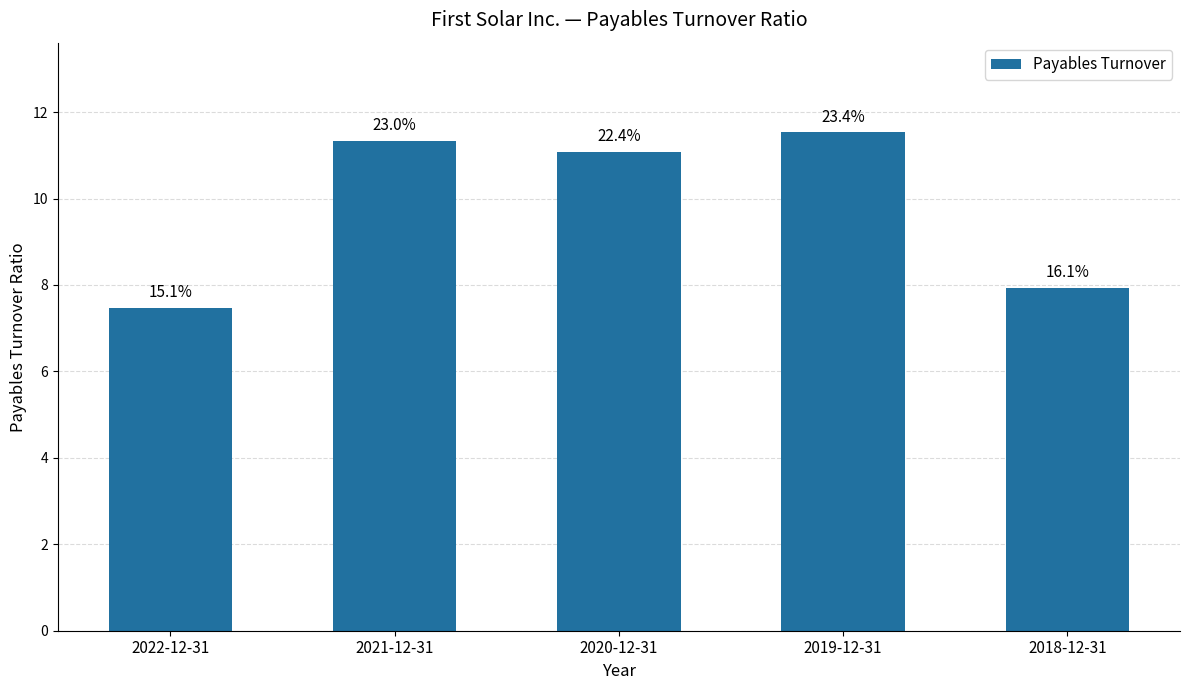

Reading right to left, transcribe all the data shown in this chart.

7.9	11.5	11.1	11.3	7.5